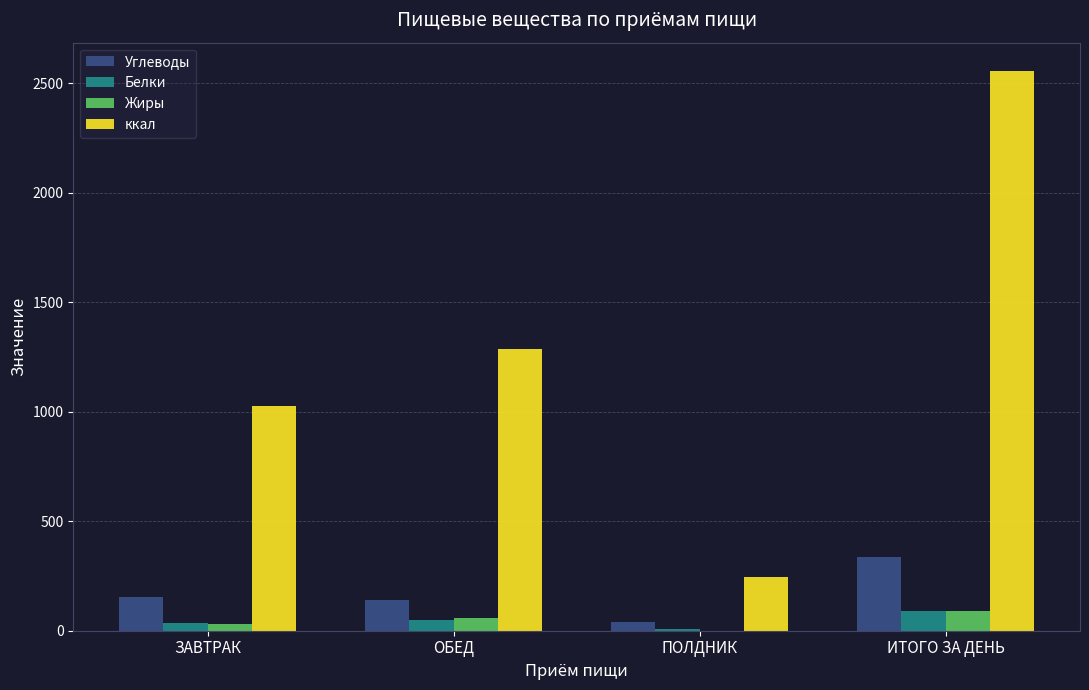

At which label does Углеводы reach its peak?

ИТОГО ЗА ДЕНЬ